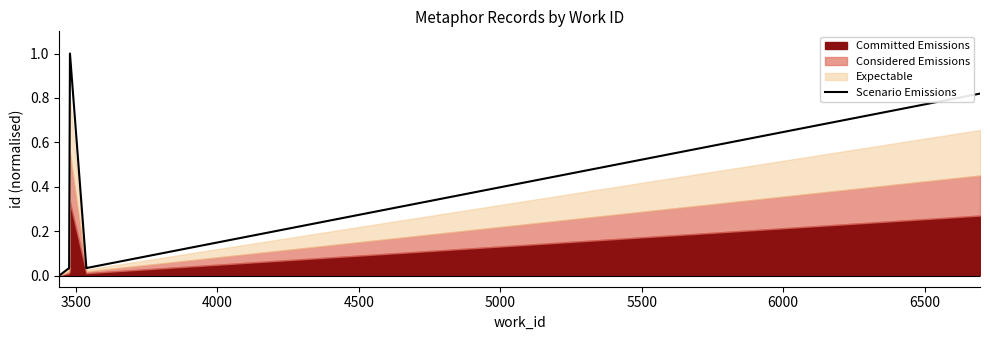

The value at 4500 is 0.1. True or false?

False